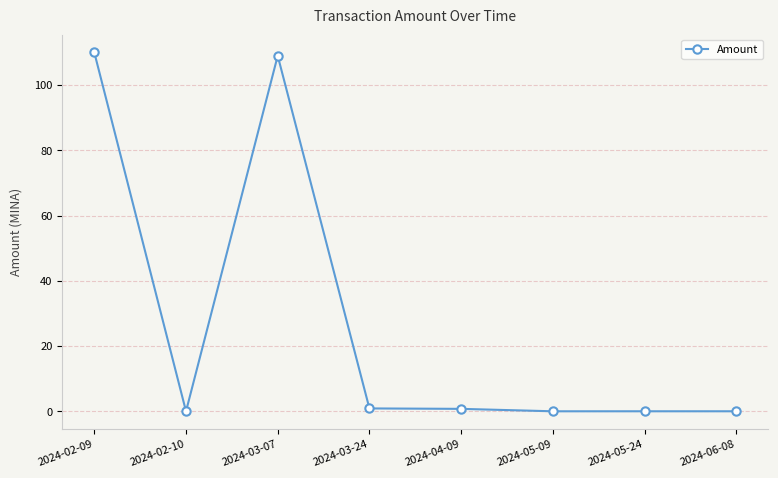

True or false: the data shows 0.0 at 2024-02-10.

True